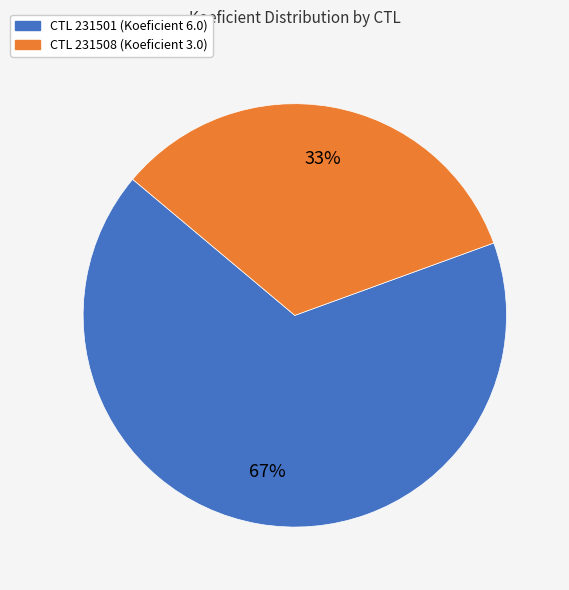

Is there any slice that represents more than half of the pie?

Yes